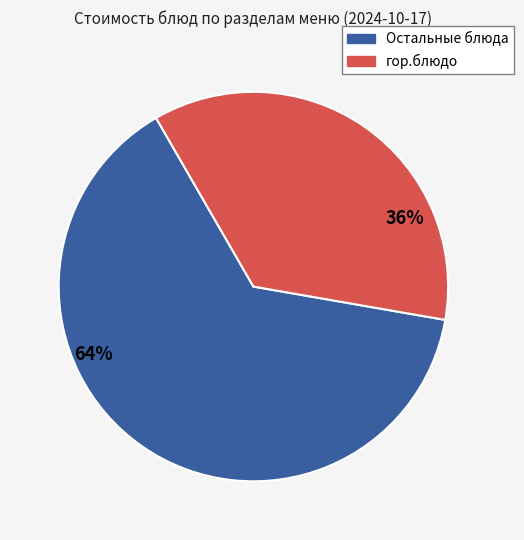

To the nearest percent, what is the difference between the largest and smallest slice percentages?

28%